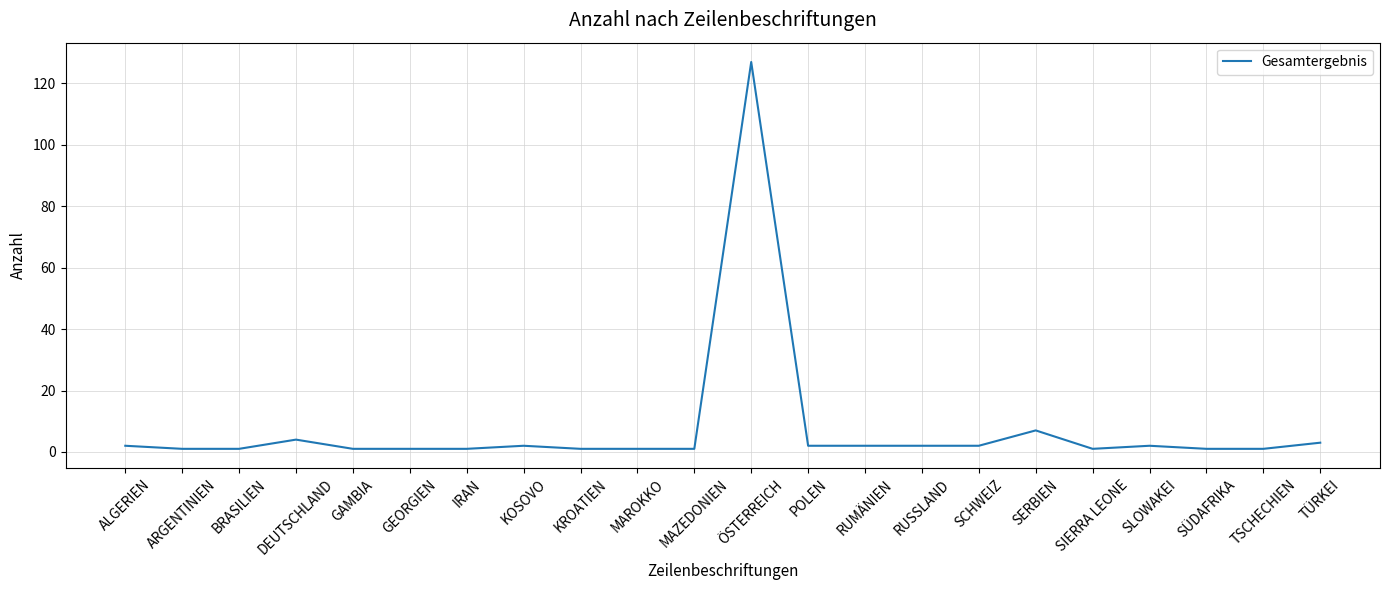

How many lines are shown in the chart?

1